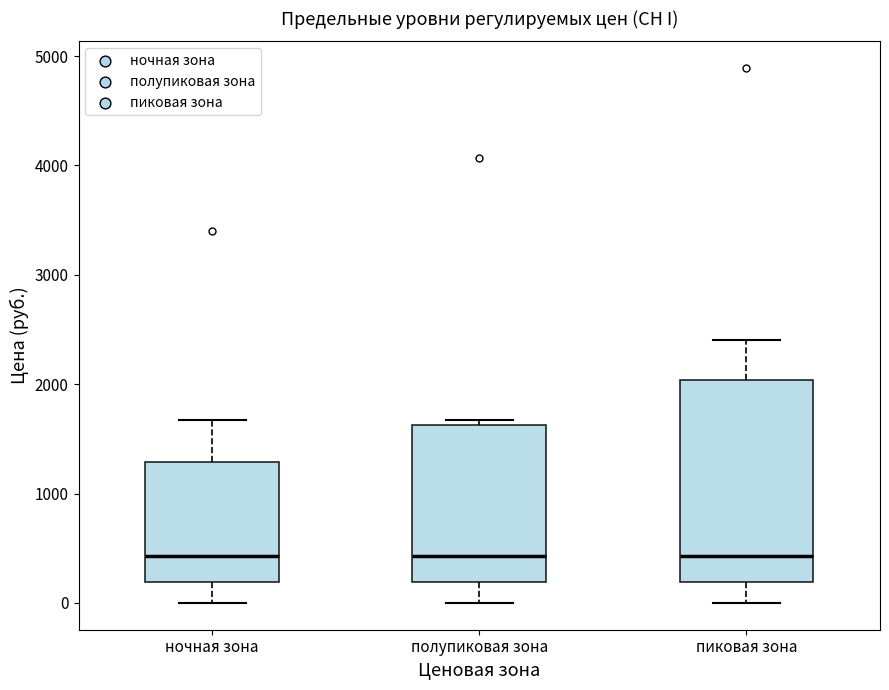

Reading left to right, transcribe this box plot: for each box, give where its median line is, the range the box spans, and where its two whiskers end, as read against the y-axis. The values are not printed on the chart, so give them approximately, as read against the axis.

ночная зона: median 400, box 200 to 1300, whiskers 0 to 1700
полупиковая зона: median 400, box 200 to 1600, whiskers 0 to 1700
пиковая зона: median 400, box 200 to 2000, whiskers 0 to 2400